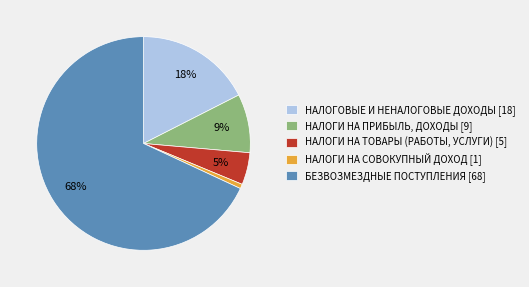

Rank the categories by value from highest to lowest.

БЕЗВОЗМЕЗДНЫЕ ПОСТУПЛЕНИЯ, НАЛОГОВЫЕ И НЕНАЛОГОВЫЕ ДОХОДЫ, НАЛОГИ НА ПРИБЫЛЬ, ДОХОДЫ, НАЛОГИ НА ТОВАРЫ (РАБОТЫ, УСЛУГИ), НАЛОГИ НА СОВОКУПНЫЙ ДОХОД